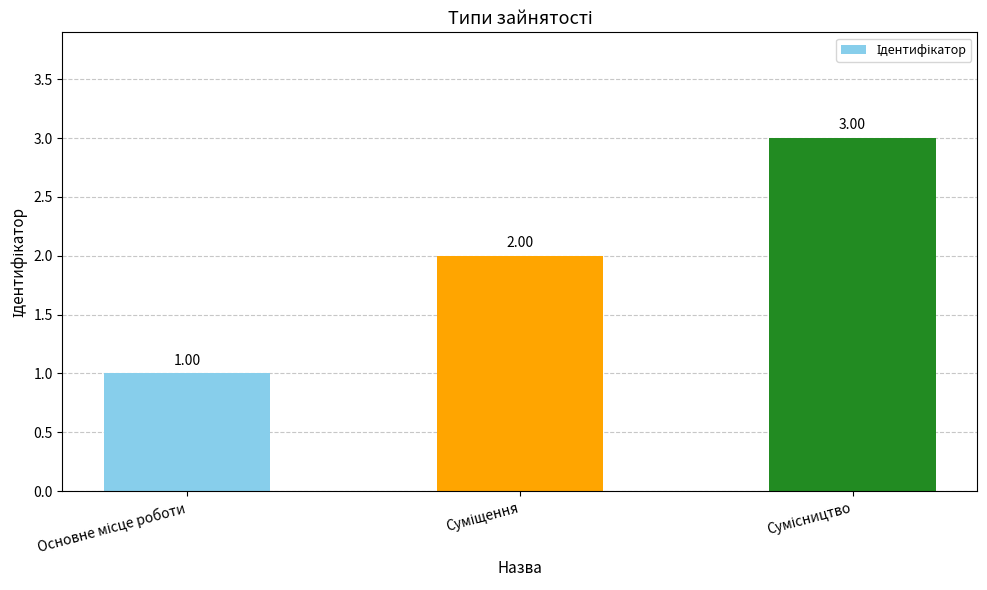

What is the sum of all values?

6